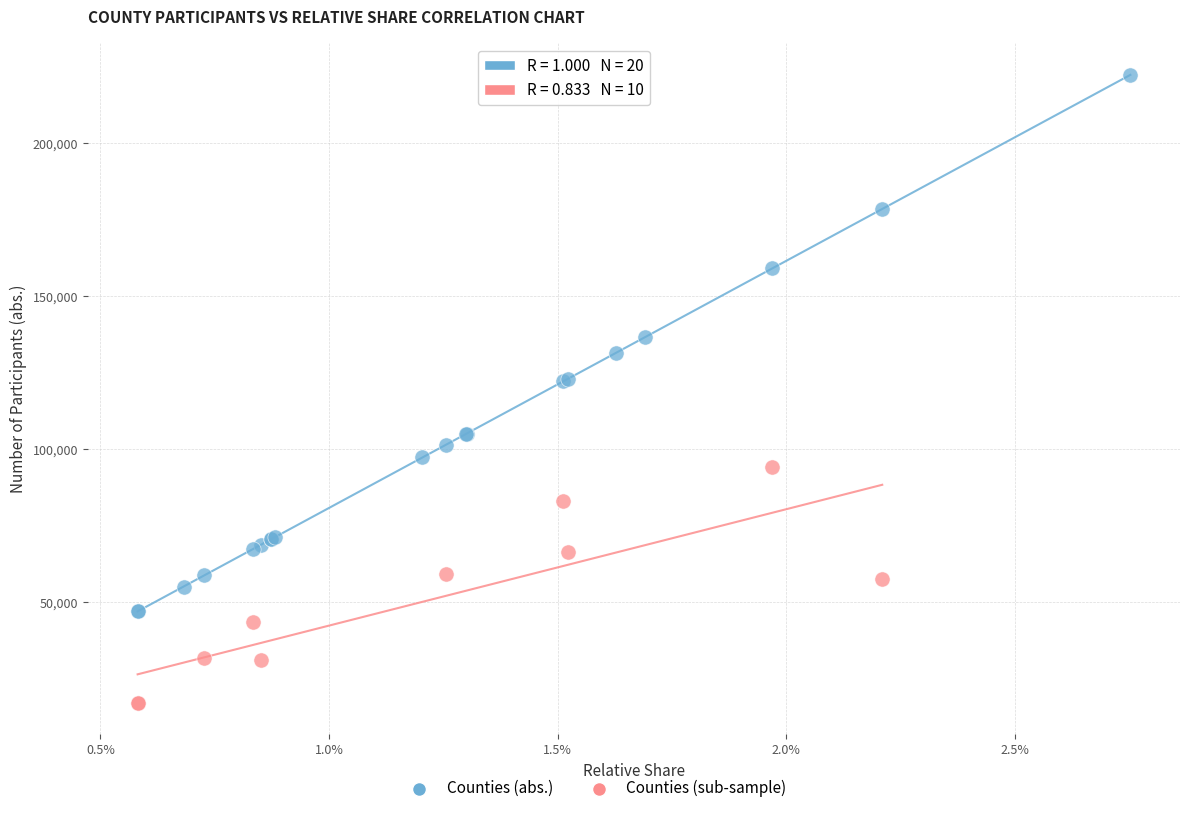

Which series reaches the maximum Y coordinate?

Counties (abs.)